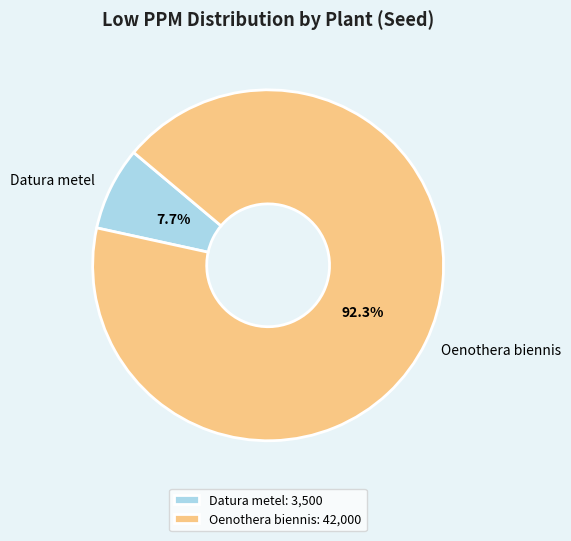

Which has a higher value, Datura metel or Oenothera biennis?

Oenothera biennis